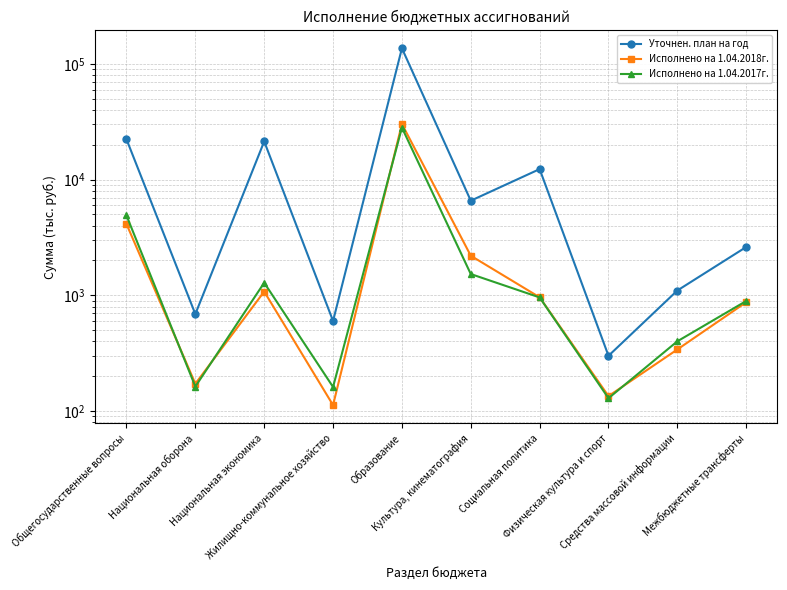

List the labels in order of Исполнено на 1.04.2018г. value, largest first.

Образование, Общегосударственные вопросы, Культура, кинематография, Национальная экономика, Социальная политика, Межбюджетные трансферты, Средства массовой информации, Национальная оборона, Физическая культура и спорт, Жилищно-коммунальное хозяйство